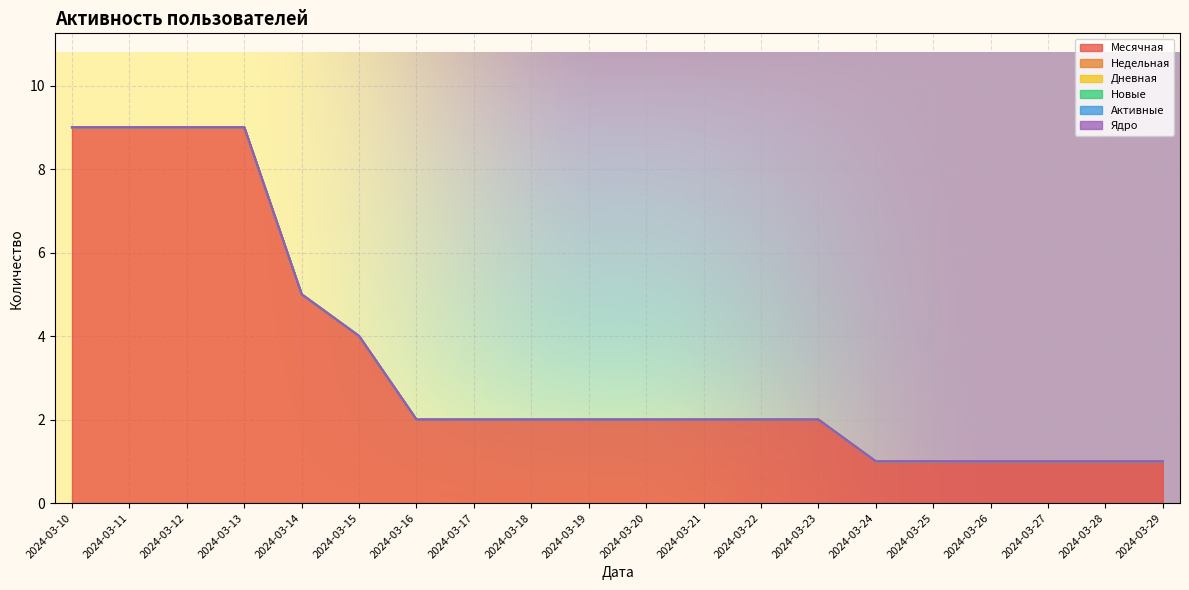

How many lines are shown in the chart?

6